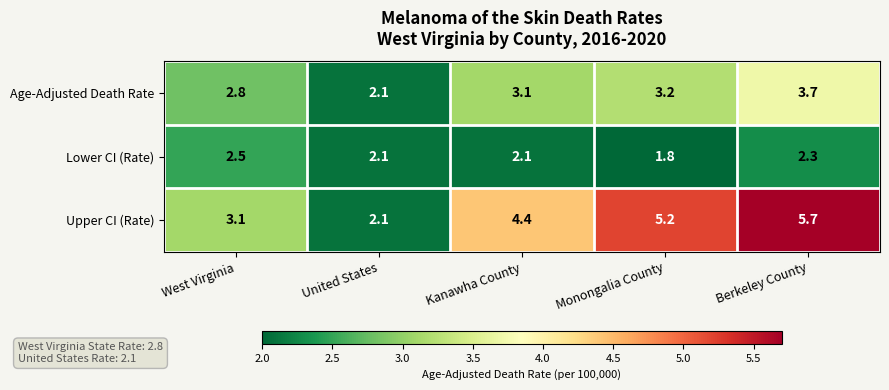

Reading right to left, what are all the values shown in this chart?

Age-Adjusted Death Rate: Berkeley County=3.7	Monongalia County=3.2	Kanawha County=3.1	United States=2.1	West Virginia=2.8
Lower CI (Rate): Berkeley County=2.3	Monongalia County=1.8	Kanawha County=2.1	United States=2.1	West Virginia=2.5
Upper CI (Rate): Berkeley County=5.7	Monongalia County=5.2	Kanawha County=4.4	United States=2.1	West Virginia=3.1